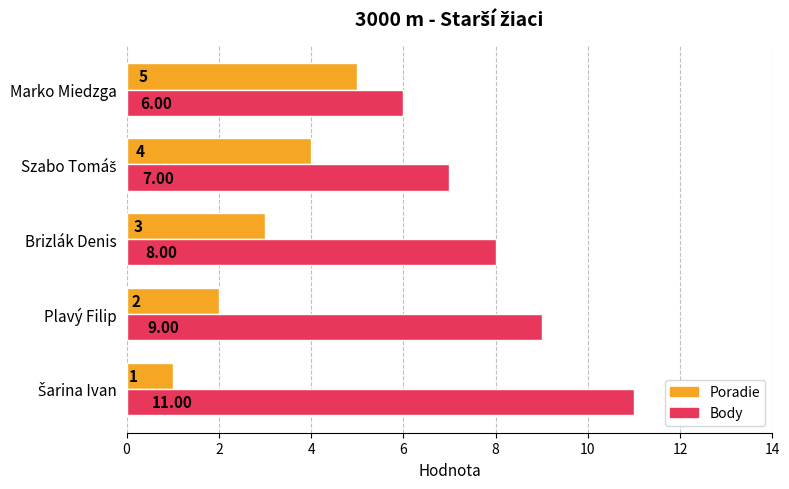

At how many categories does at least one series exceed 10?

1